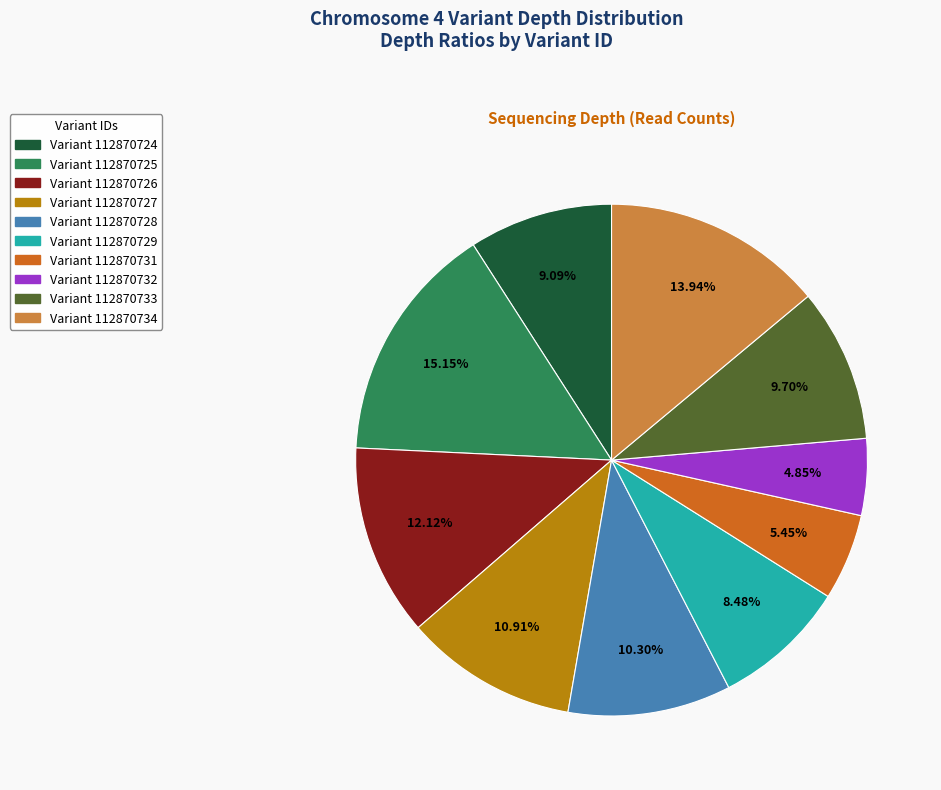

How many slices are in this pie chart?

10